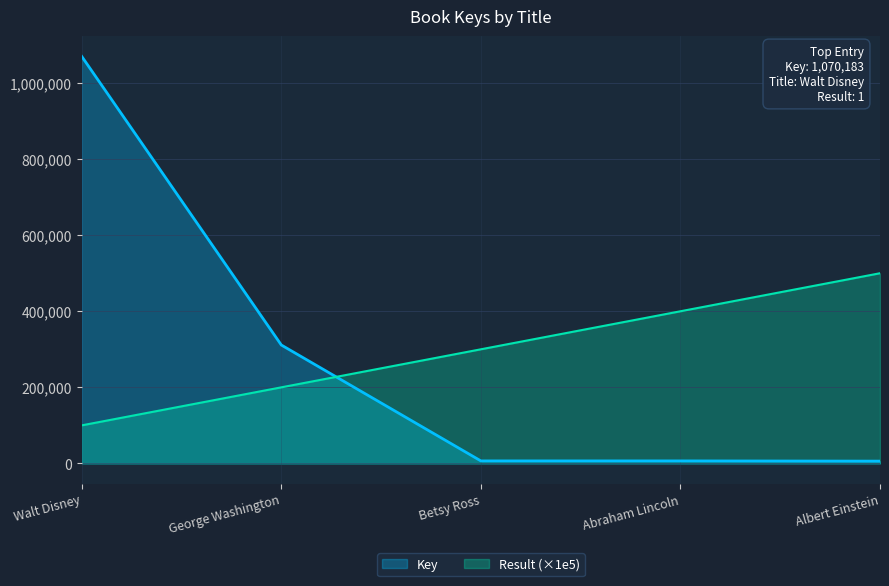

Between which two adjacent categories do Key and Result first intersect?

George Washington and Betsy Ross